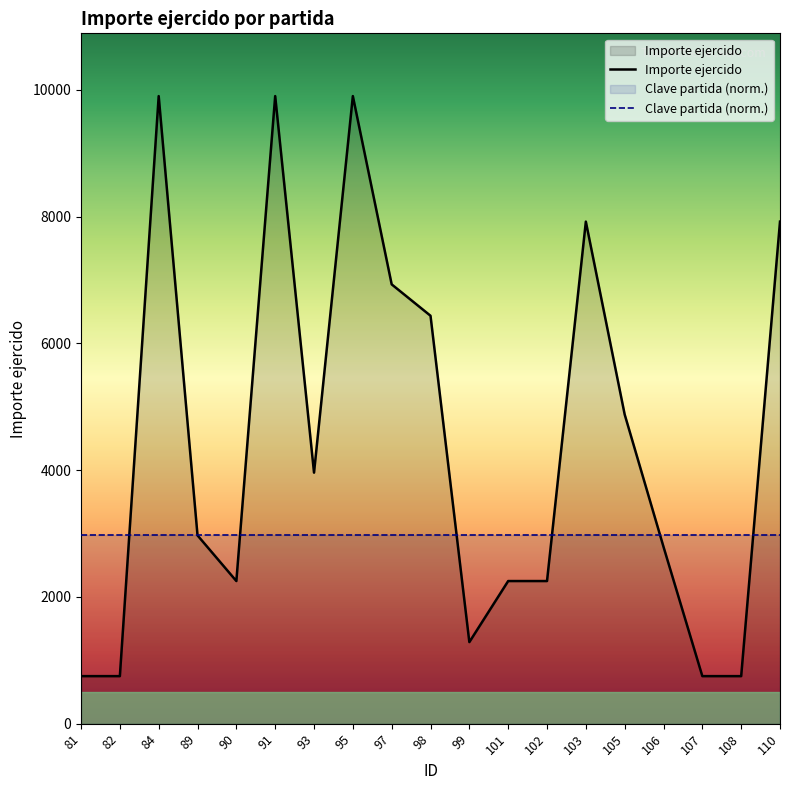

The chart shows a value of 7920 at 103. True or false?

True